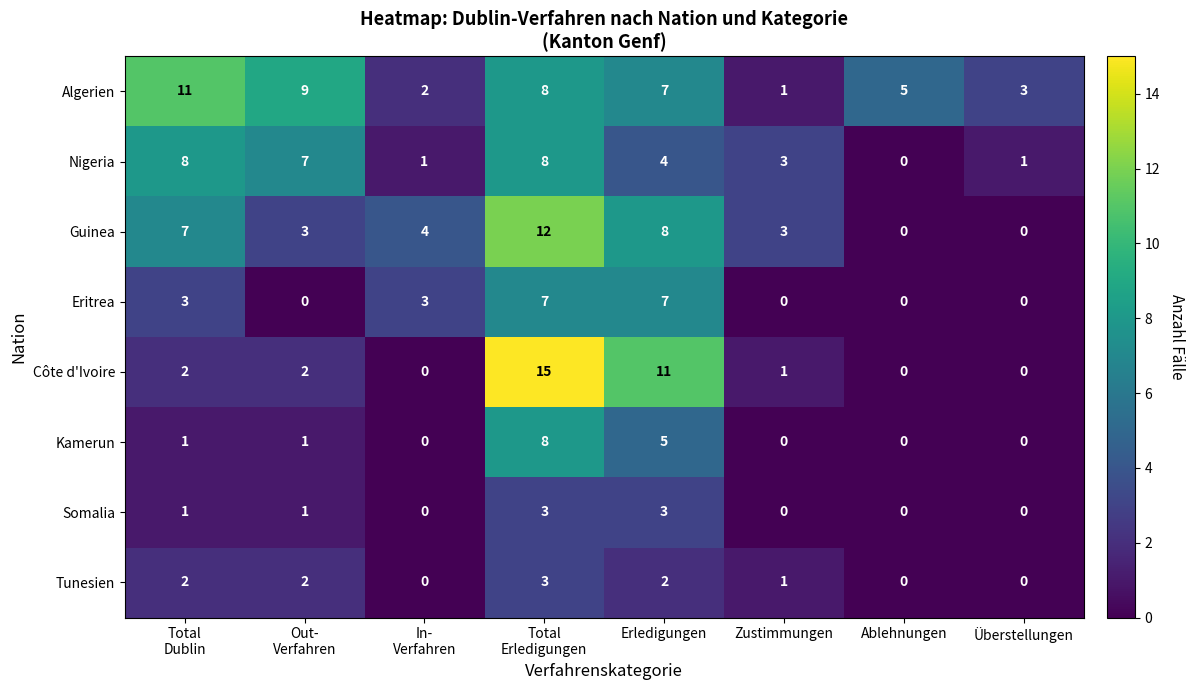

Which series has the largest total across all categories?

Algerien